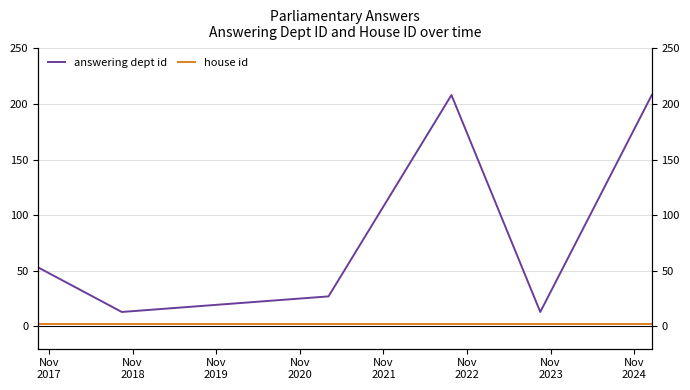

True or false: answering dept id and house id intersect in this chart.

False